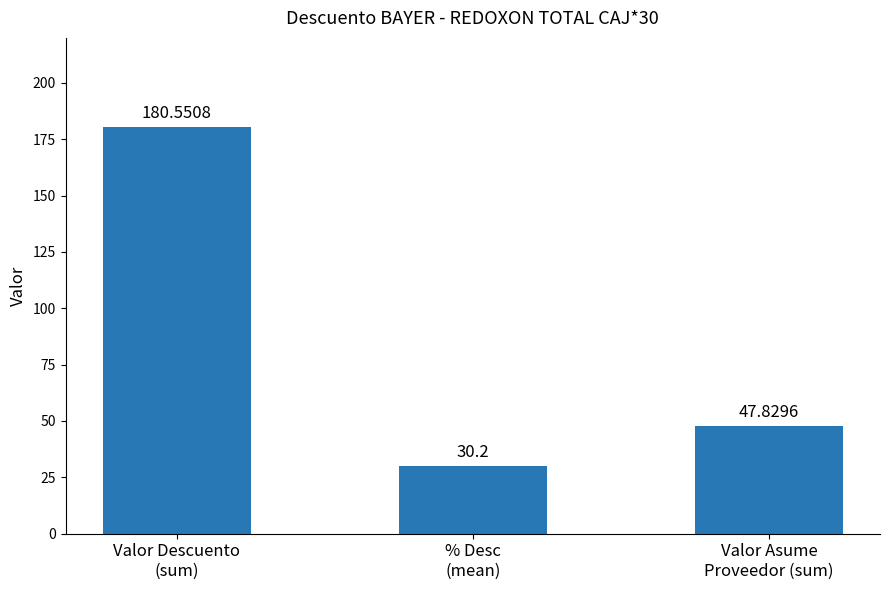

Approximately how many times larger is the value at % Desc
(mean) compared to Valor Descuento
(sum)?

0.2